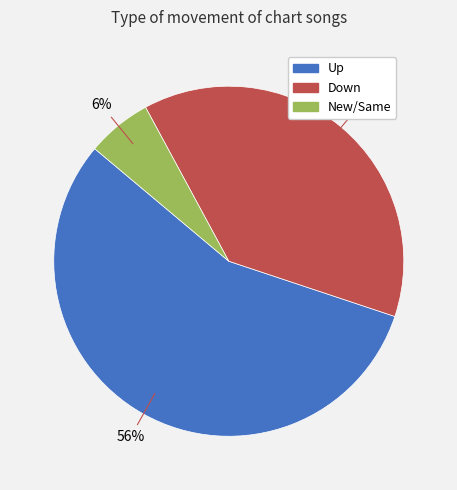

What is the largest slice in the pie chart?

Up